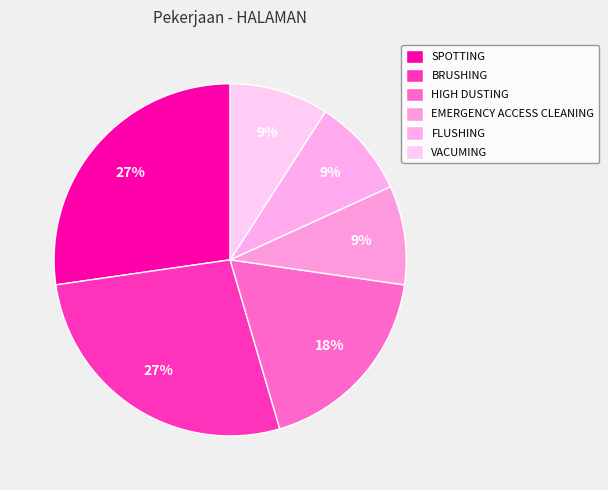

Count the number of slices in the pie.

6